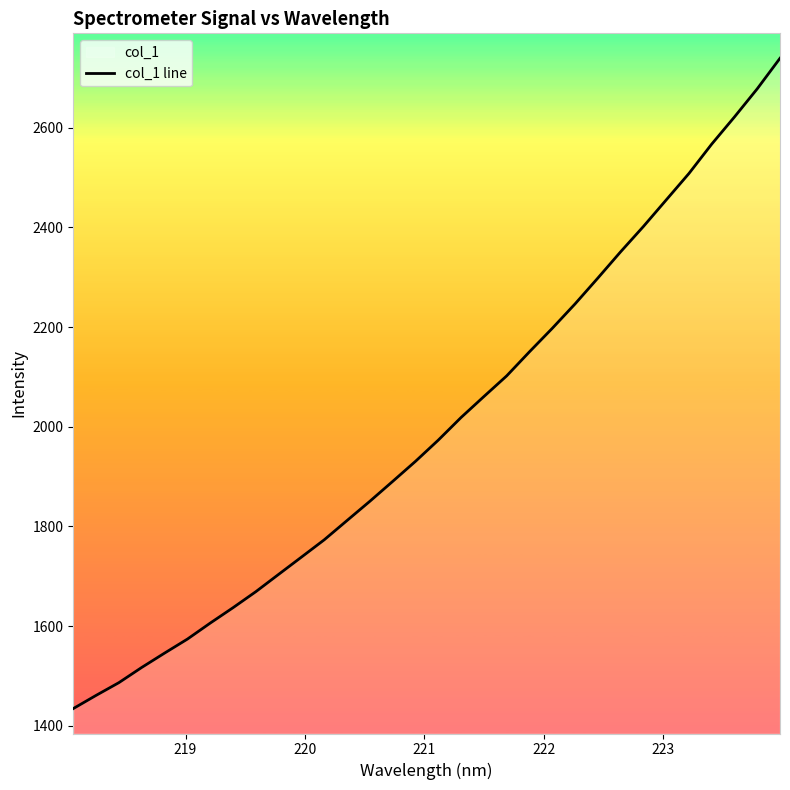

What is the minimum value shown in the chart?

1434.6